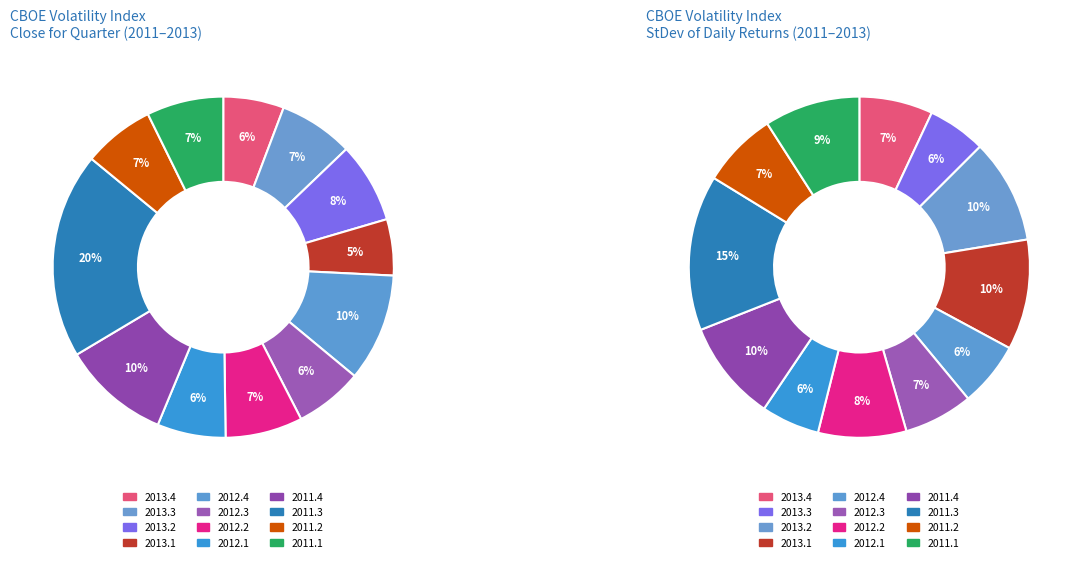

Does 2011.3 account for over 50% of the chart?

No